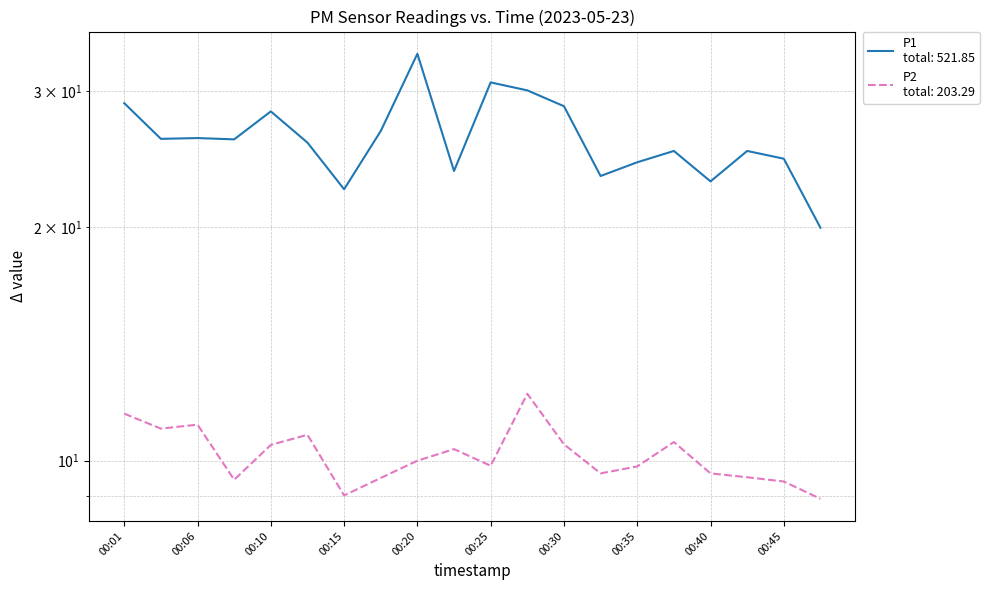

What is the sum of the P2 values at 00:23 and 00:13?

21.1